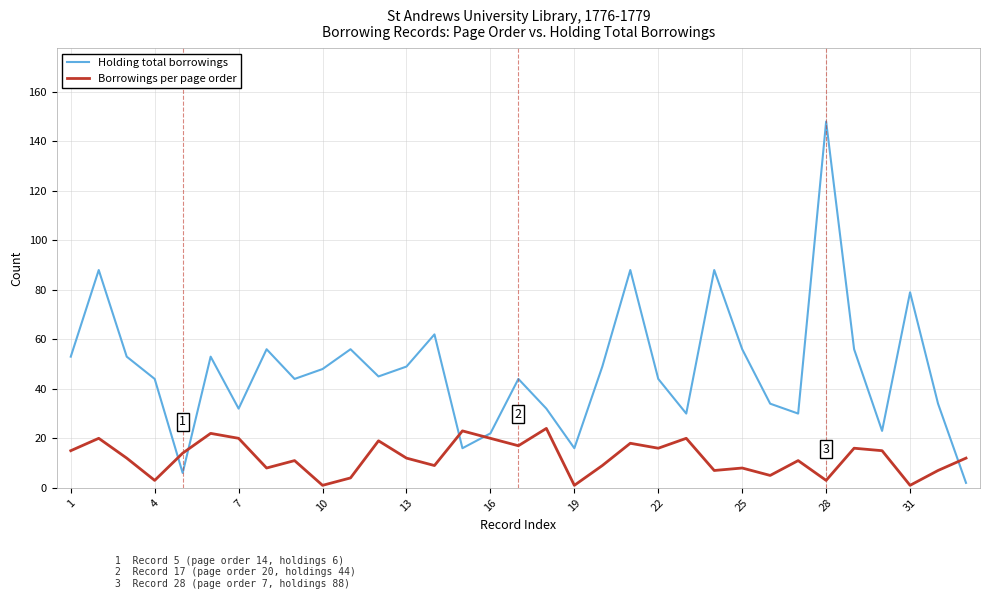

How many intersections are there between Holding total borrowings and Borrowings per page order?

5